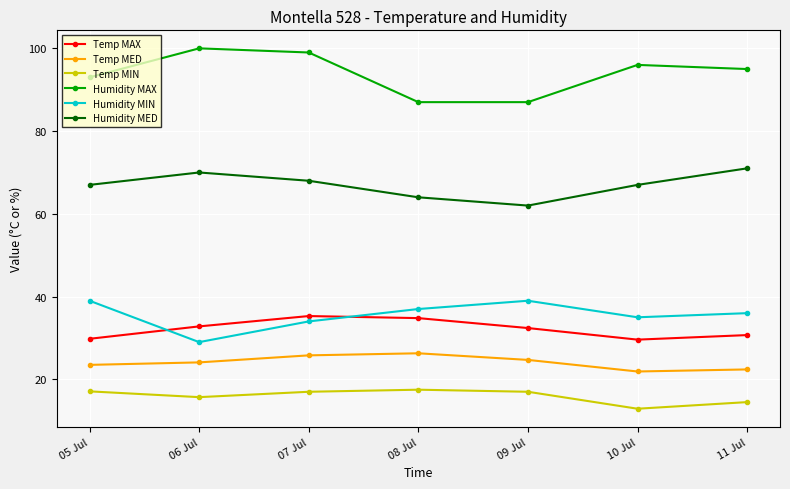

What is the sum of all Temp MIN values?

111.7